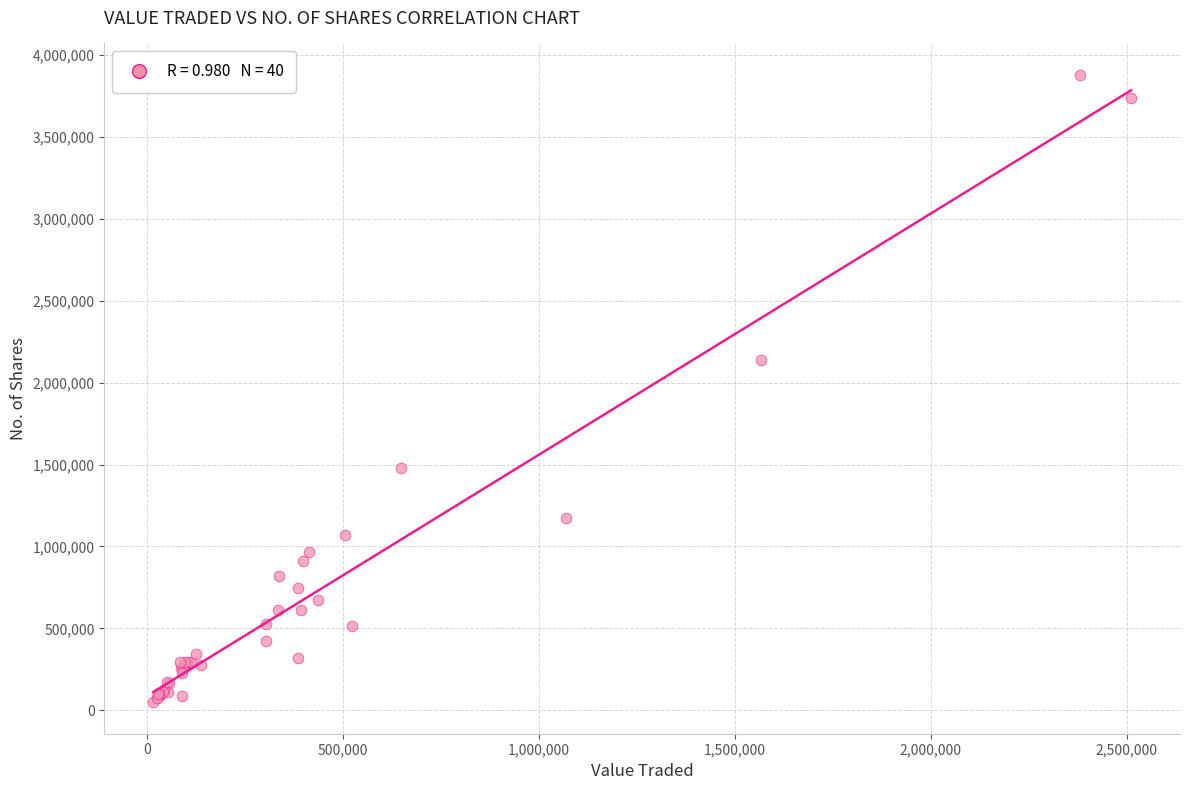

What Y value in the scatter plot is closest to 1964065?

2138491